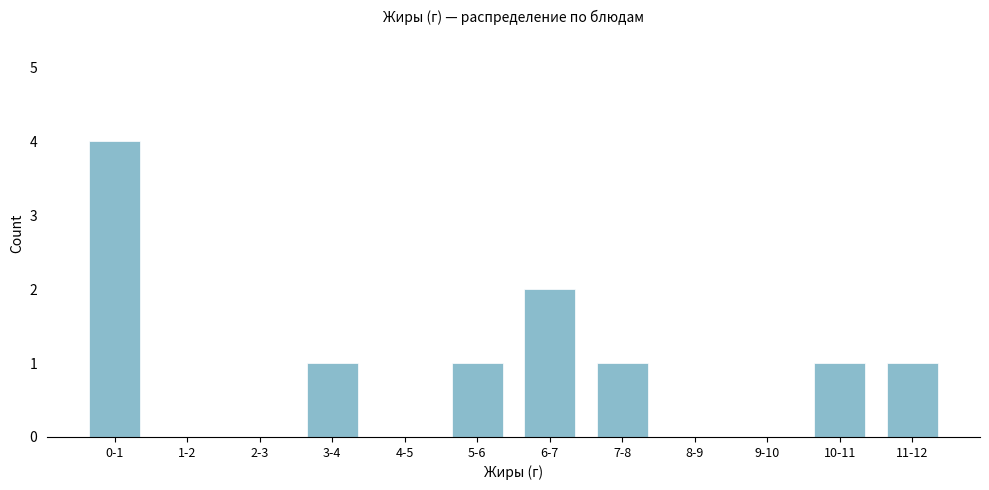

Reading left to right, what are all the values shown in this chart?

0-1=4	1-2=0	2-3=0	3-4=1	4-5=0	5-6=1	6-7=2	7-8=1	8-9=0	9-10=0	10-11=1	11-12=1